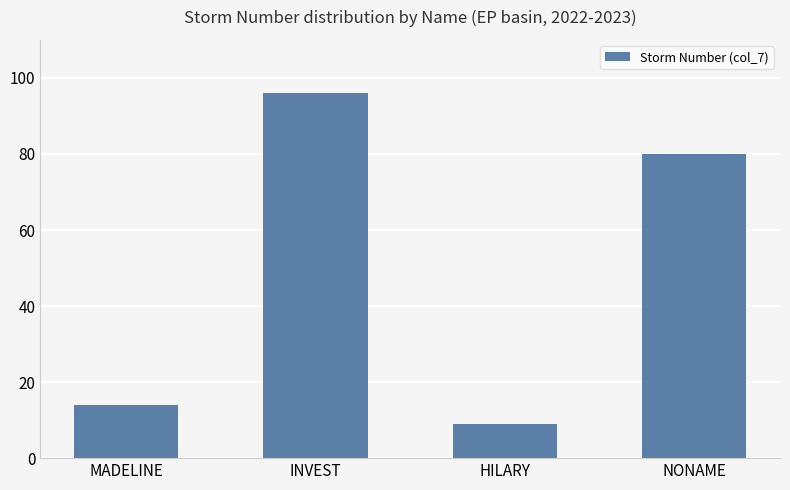

At which category does the chart reach its peak across all series?

INVEST